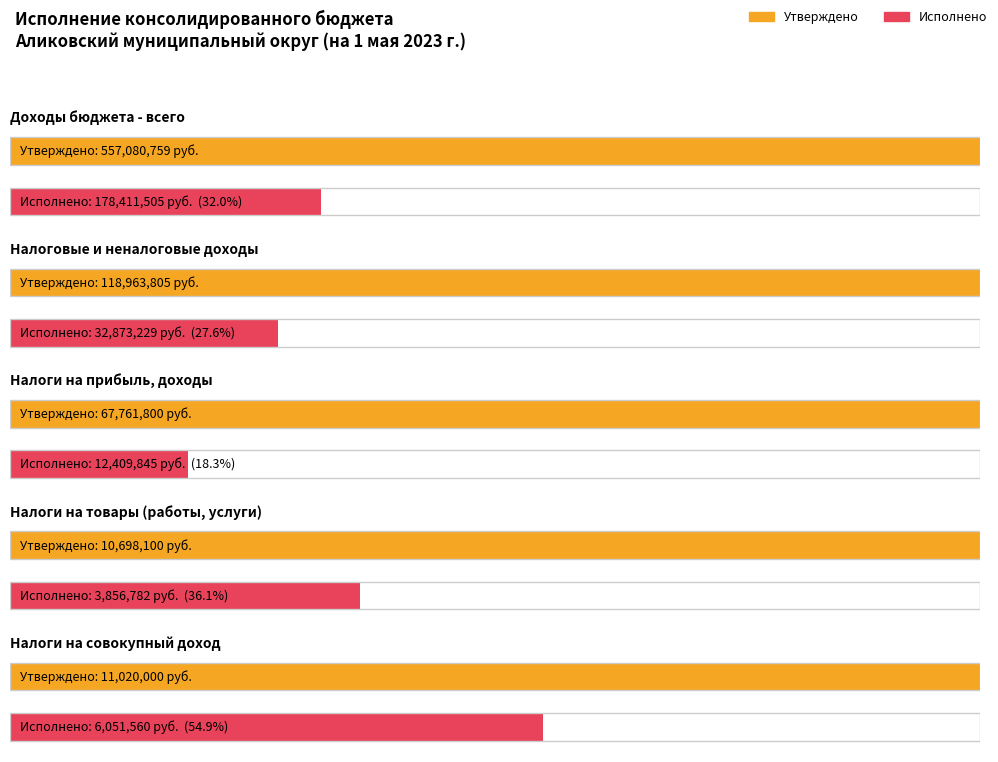

Count the number of categories in the chart.

5